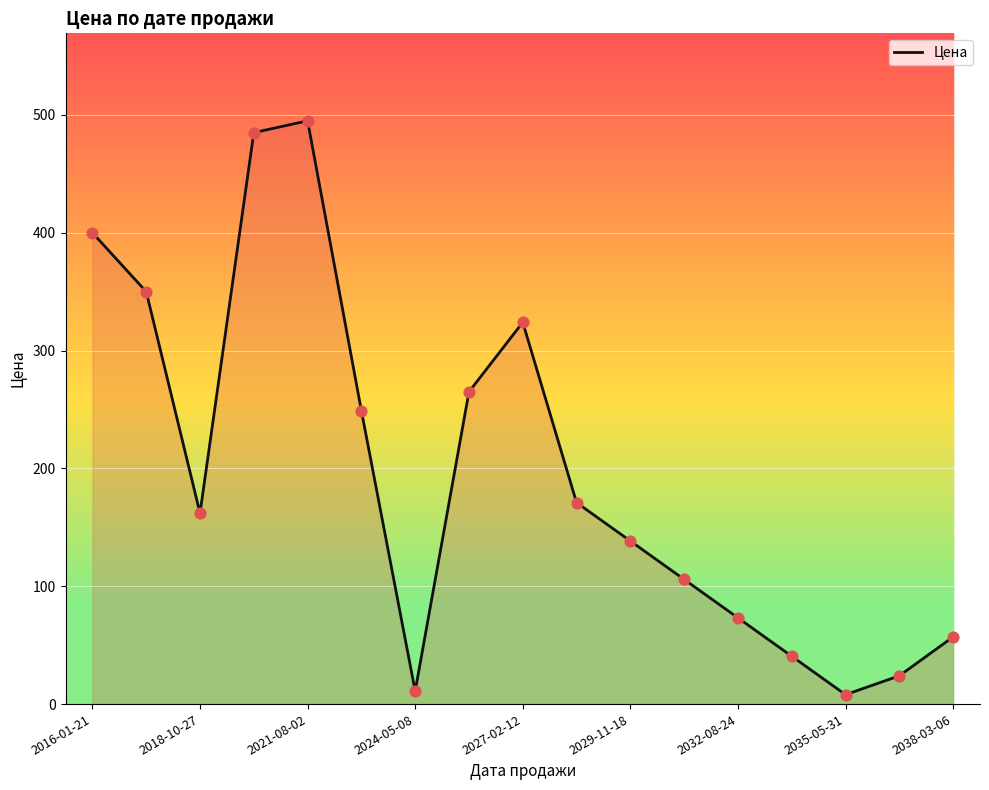

What is the difference between the maximum and minimum values?

487.0